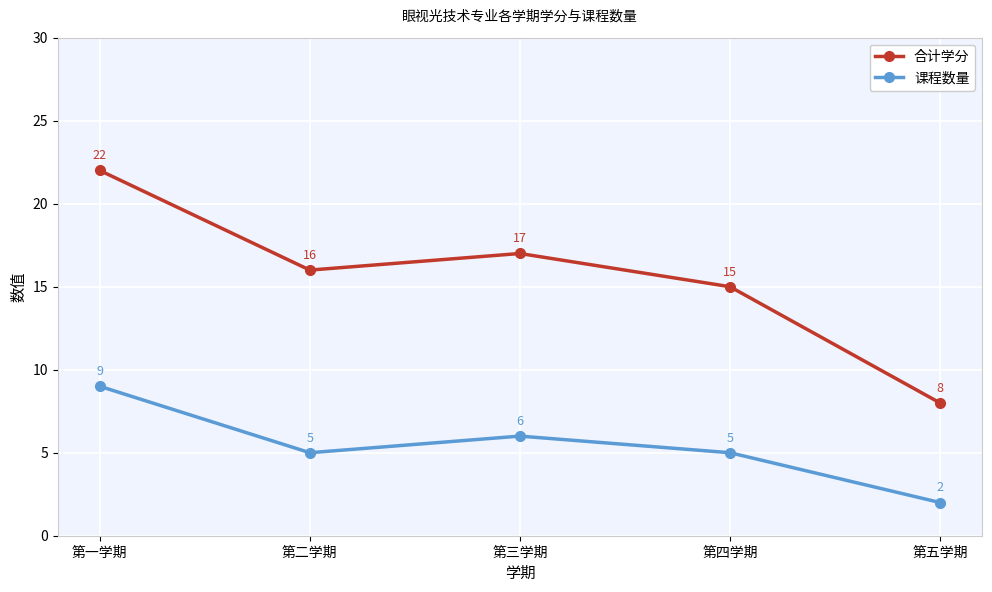

At how many categories does at least one series exceed 7?

5